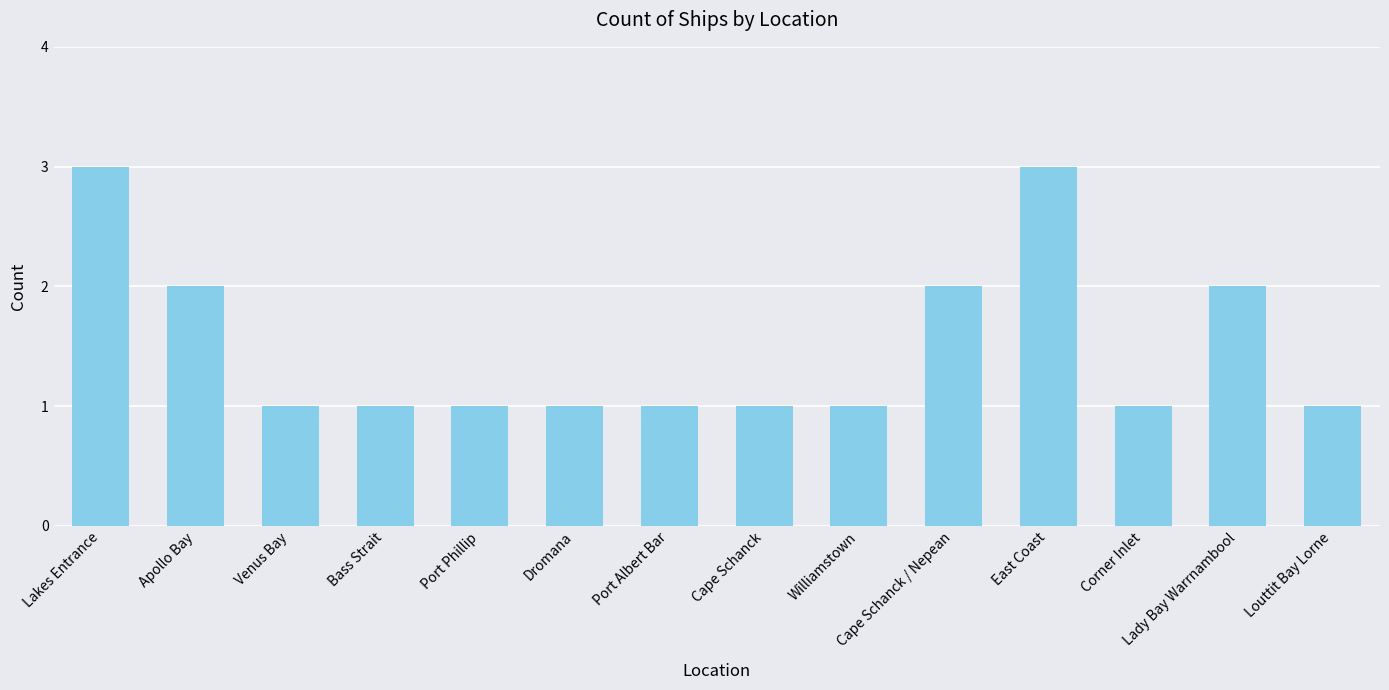

How many series are shown in this chart?

1